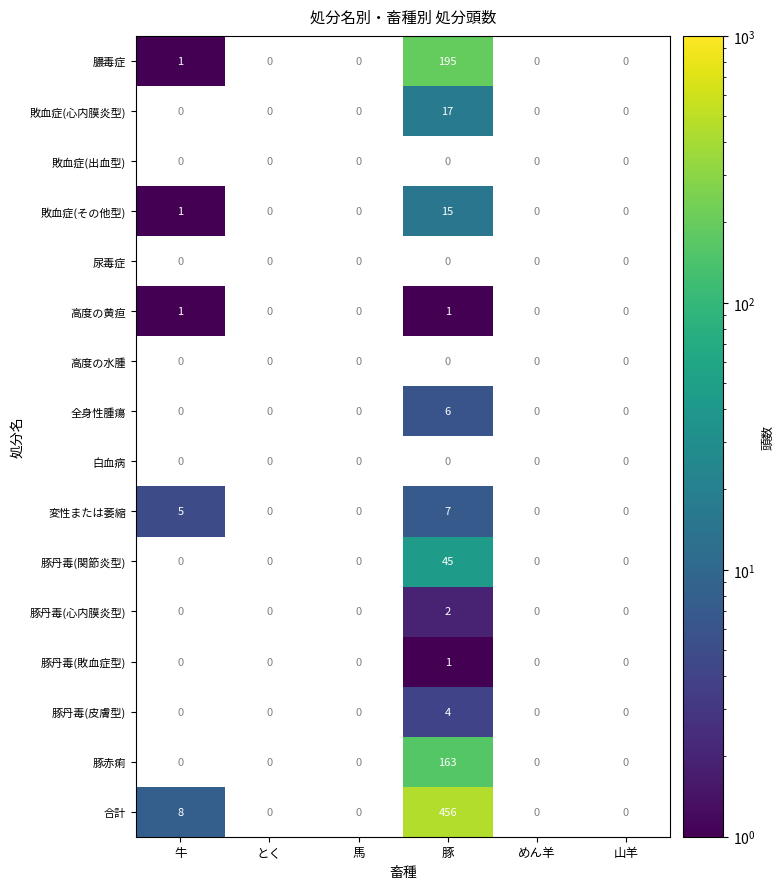

The value of 豚丹毒(心内膜炎型) at 豚 is 2. True or false?

True